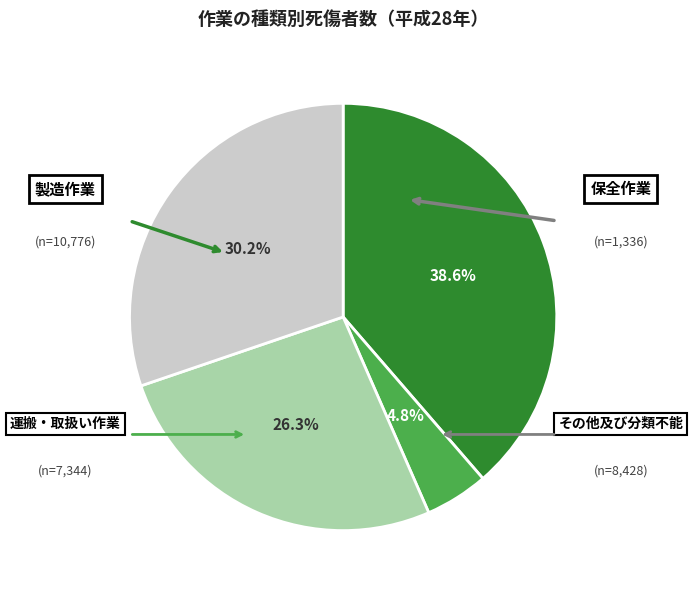

Is there a majority slice in this chart?

No